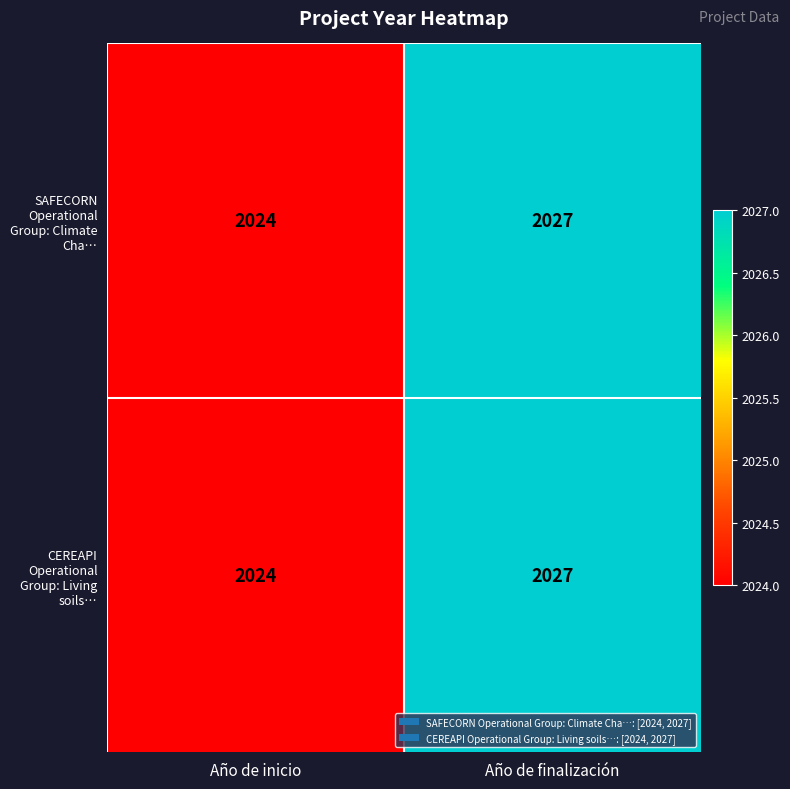

Read the SAFECORN Operational Group: Climate Cha… value at Año de inicio.

2024